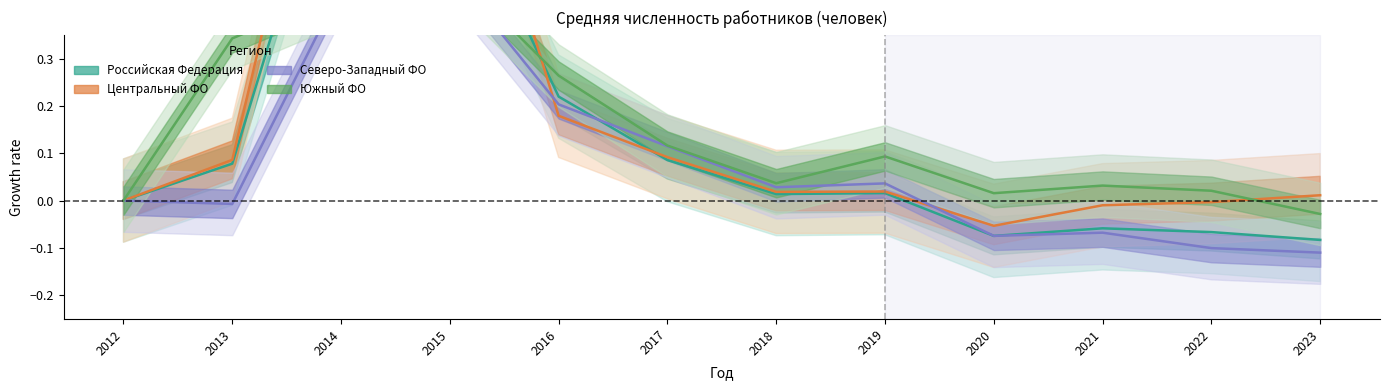

Rank the series by their maximum value, from lowest to highest.

Северо-Западный ФО, Южный ФО, Российская Федерация, Центральный ФО